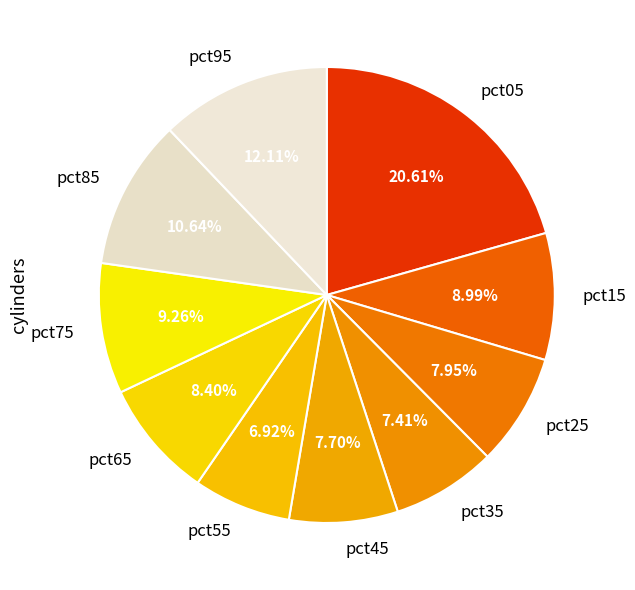

Is pct15 the majority of the pie?

No